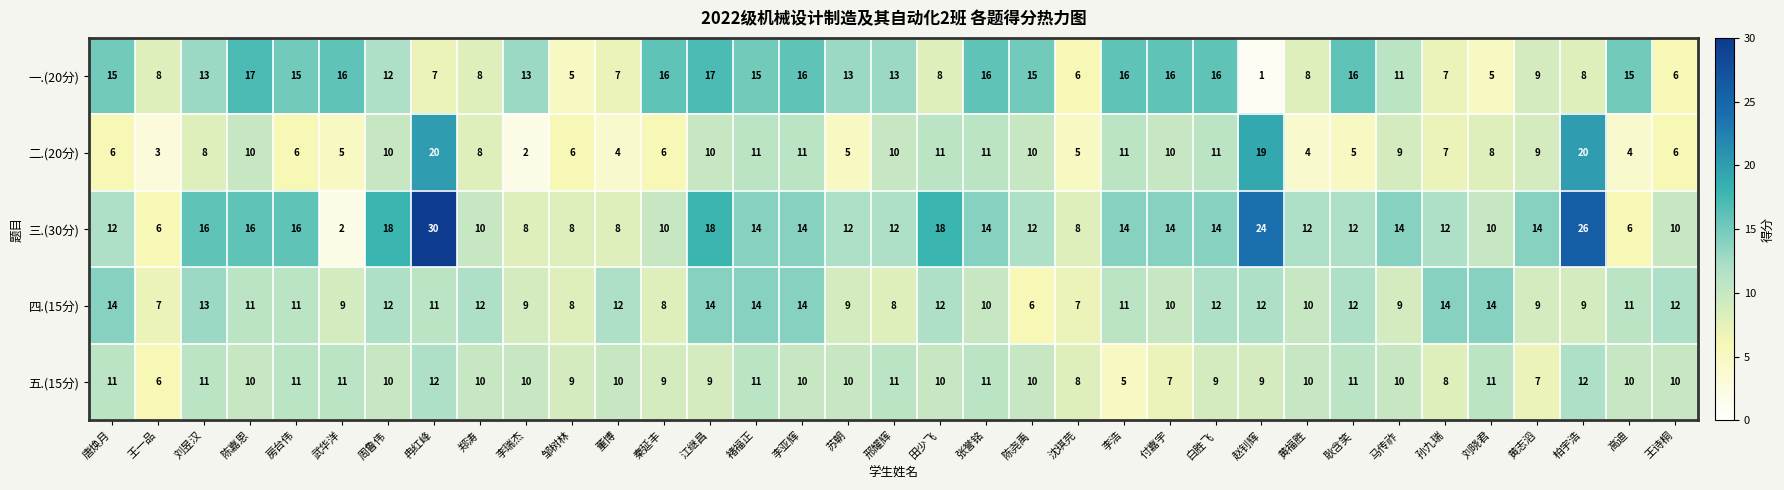

What is the total value across all series at 马传祚?

53